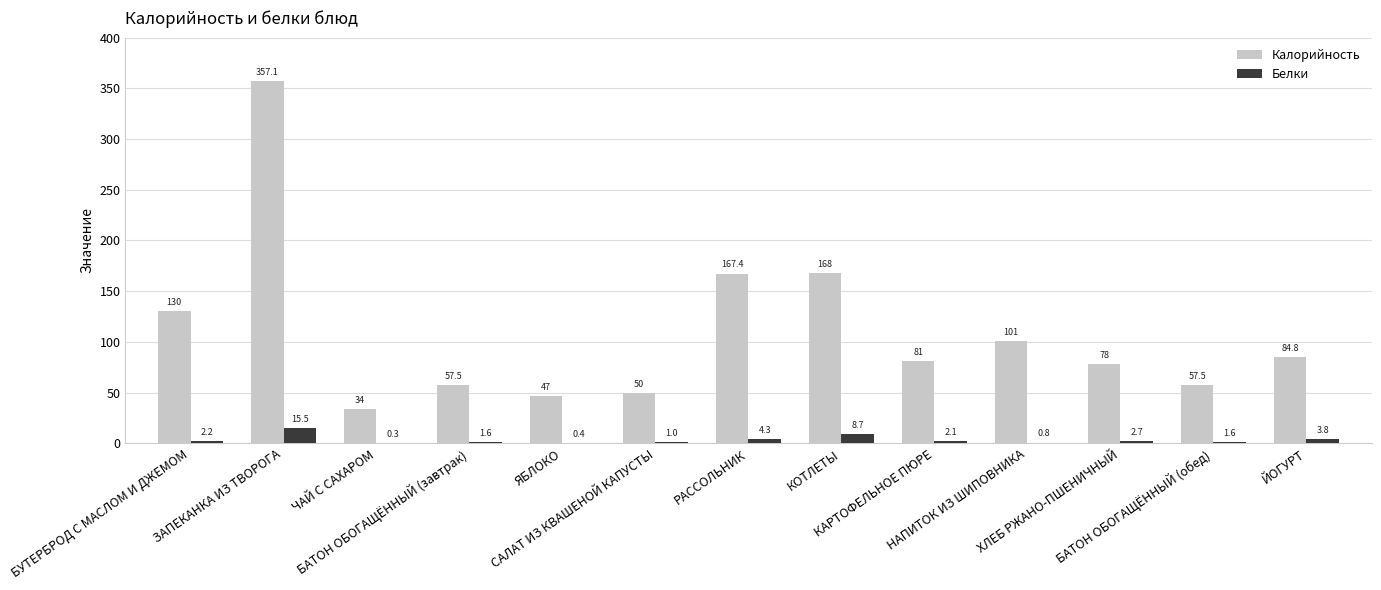

Reading right to left, extract all data points from this chart.

Калорийность: 84.8	57.5	78.0	101.0	81.0	168.0	167.4	50.0	47.0	57.5	34.0	357.1	130.0
Белки: 3.8	1.6	2.7	0.8	2.1	8.7	4.3	1.0	0.4	1.6	0.3	15.5	2.2